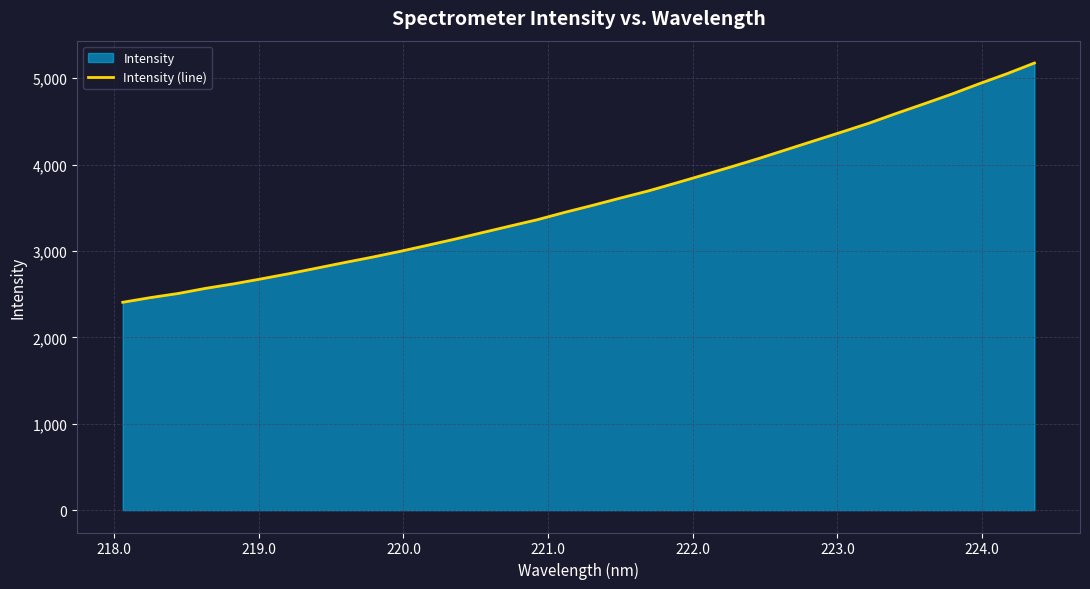

How many values are below 3527?

17